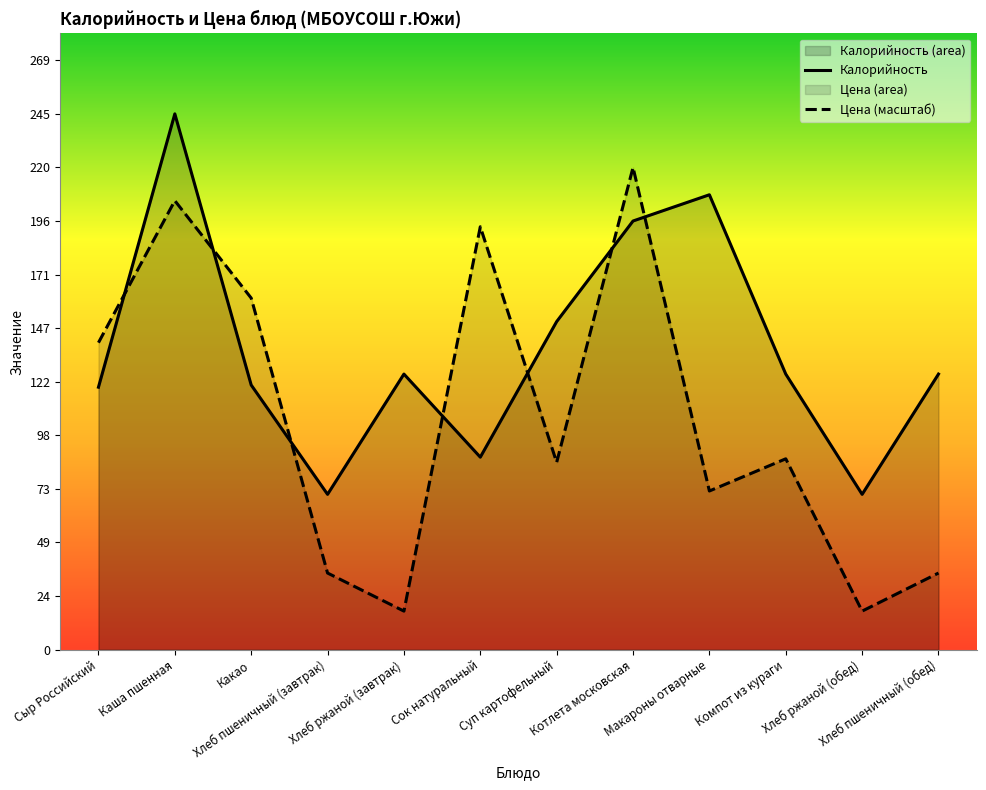

Which series has the widest spread of values?

Цена (масштаб)